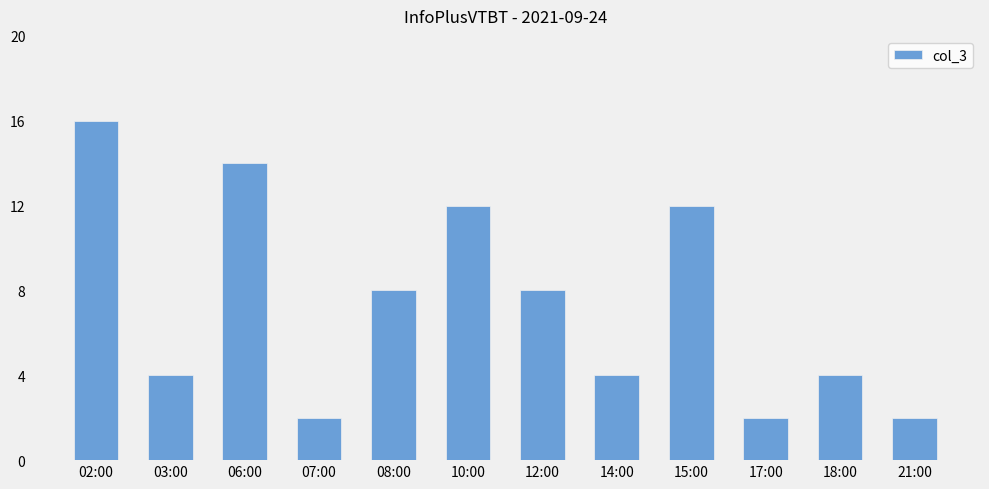

Which category has the highest value across all series?

02:00